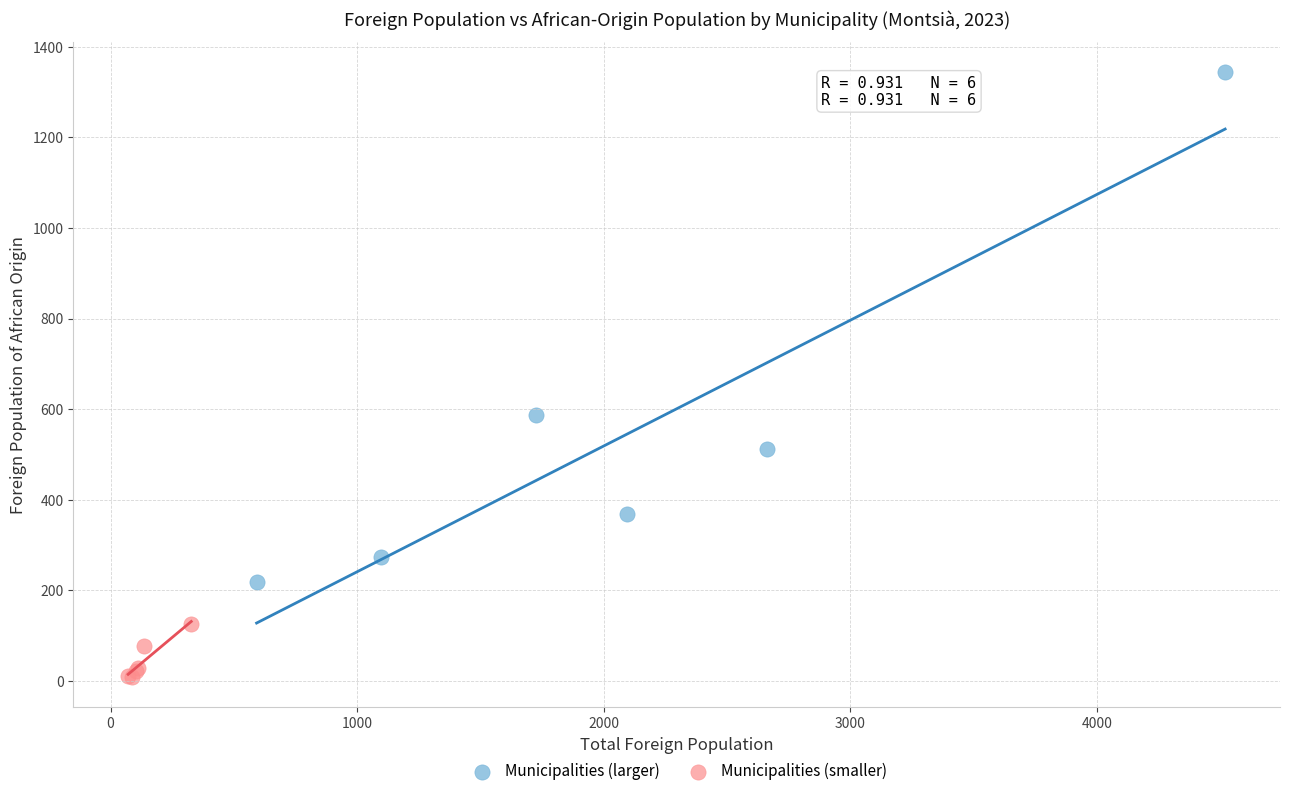

Which series reaches the maximum Y coordinate?

Municipalities (larger)